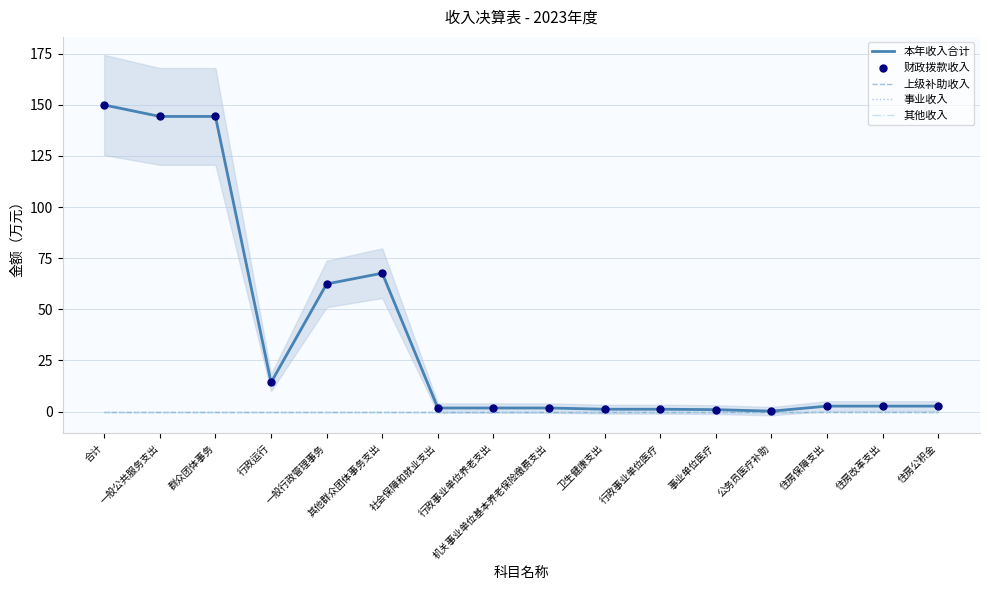

At which category is the sum across all series the highest?

合计